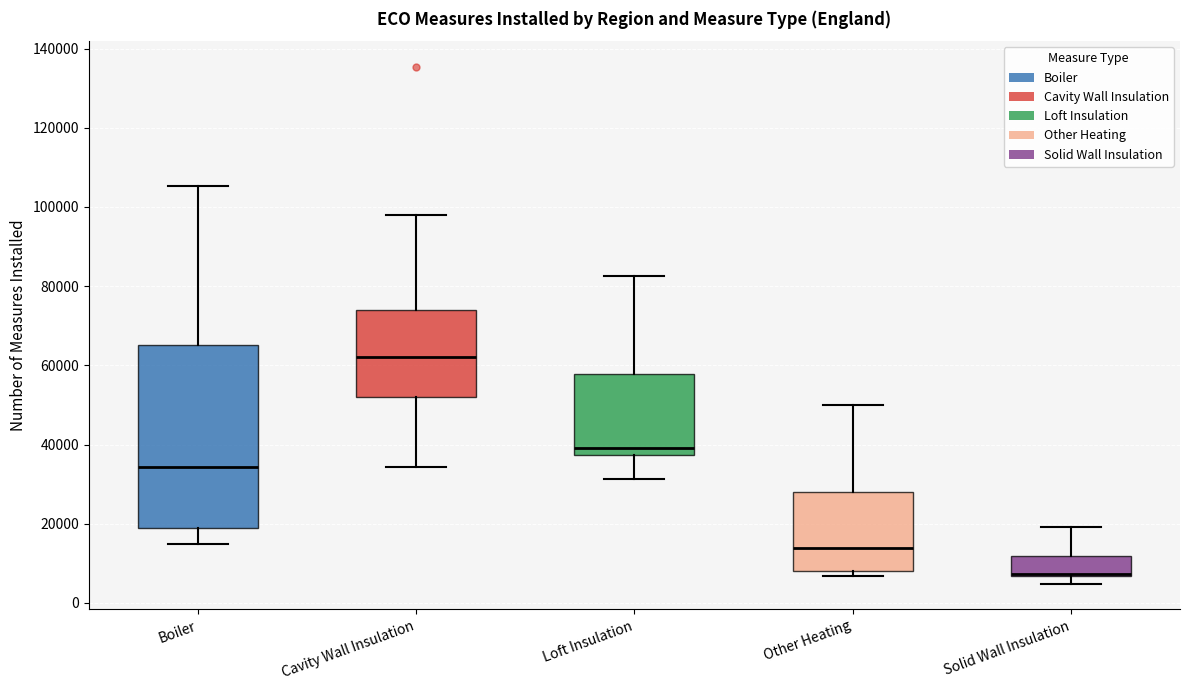

Which box is the tallest, from its lower edge to its upper edge?

Boiler